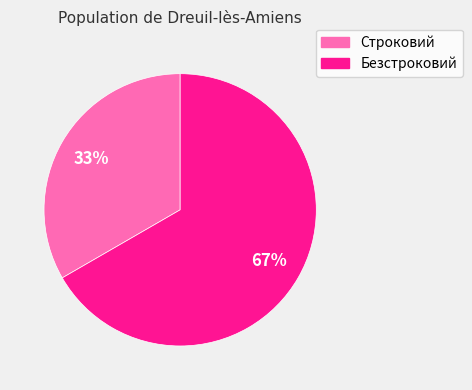

Combined, do Строковий and Безстроковий account for over 50%?

Yes